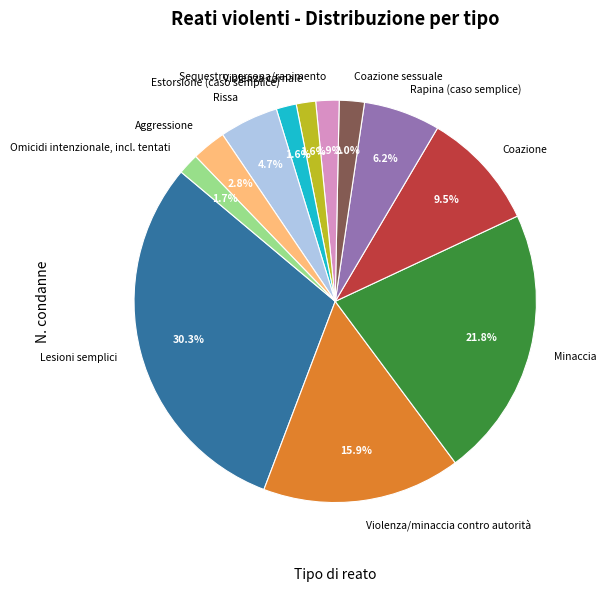

How many segments does this pie chart have?

12